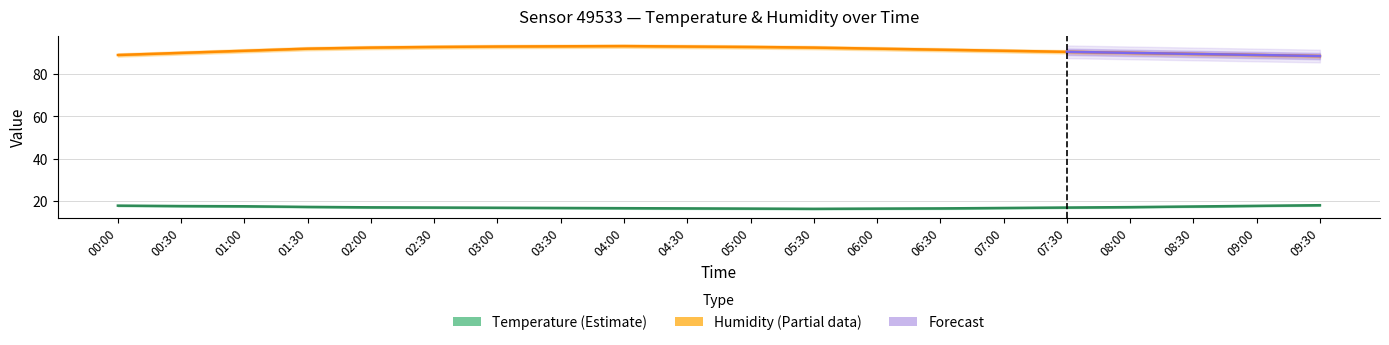

How many data points in humidity_upper are above 92?

11